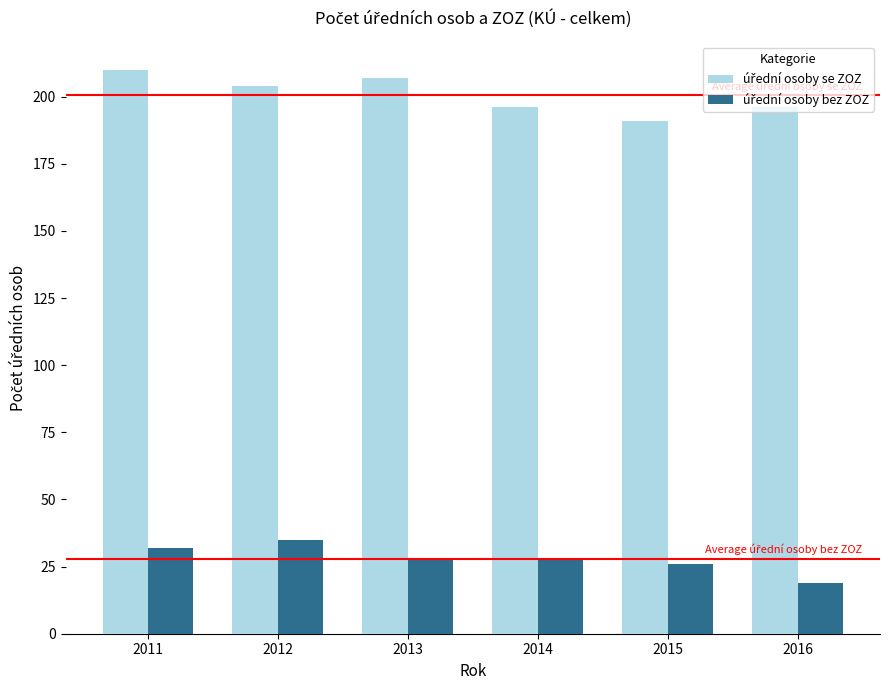

What is the minimum value shown in the chart?

19